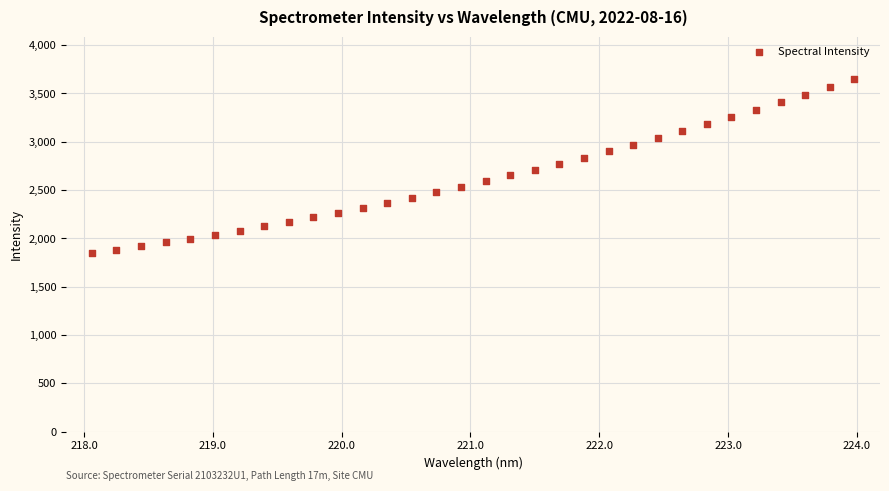

What is the range of Y values (max minus min)?

1802.3